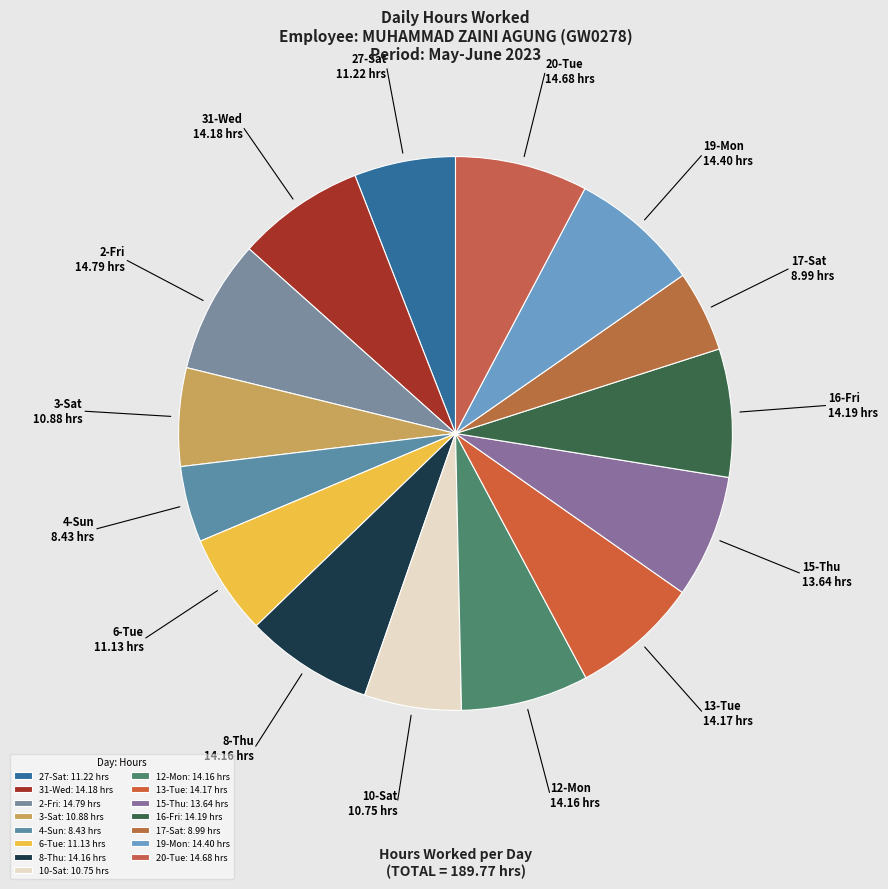

To the nearest percent, what portion does 15-Thu represent?

7%